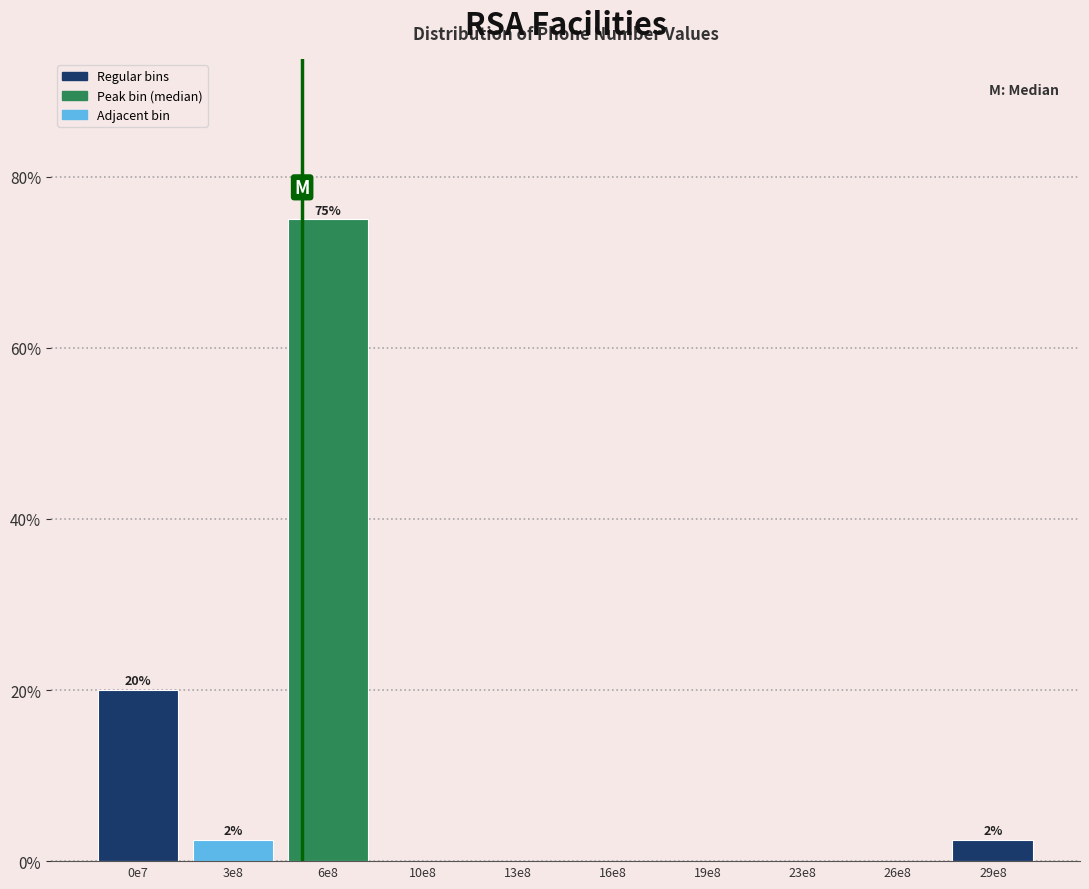

Reading left to right, list all the values displayed in this chart.

0e7=20.0	3e8=2.5	6e8=75.0	10e8=0.0	13e8=0.0	16e8=0.0	19e8=0.0	23e8=0.0	26e8=0.0	29e8=2.5